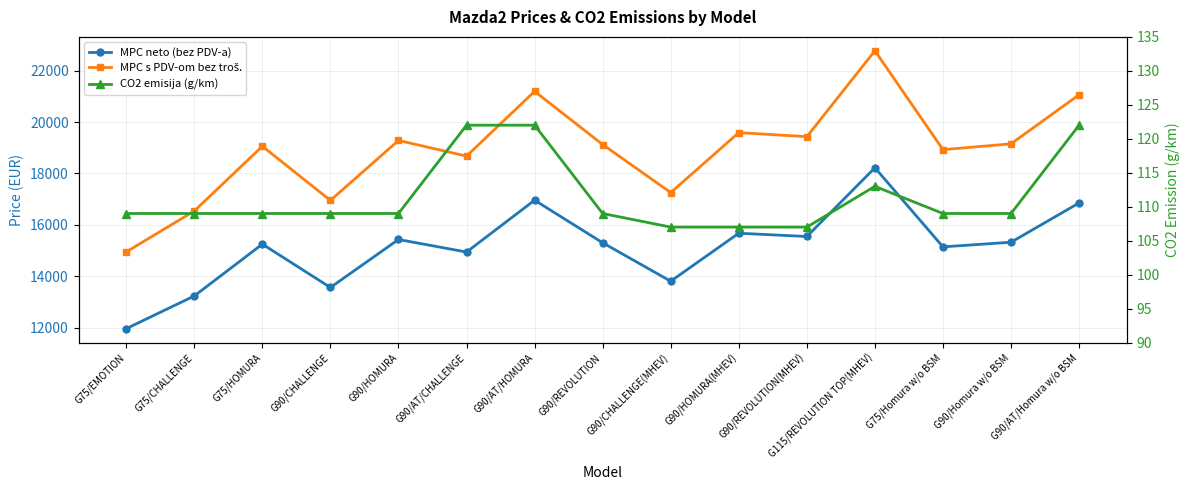

How many interior local peaks does the CO2 emisija (g/km) series have?

1